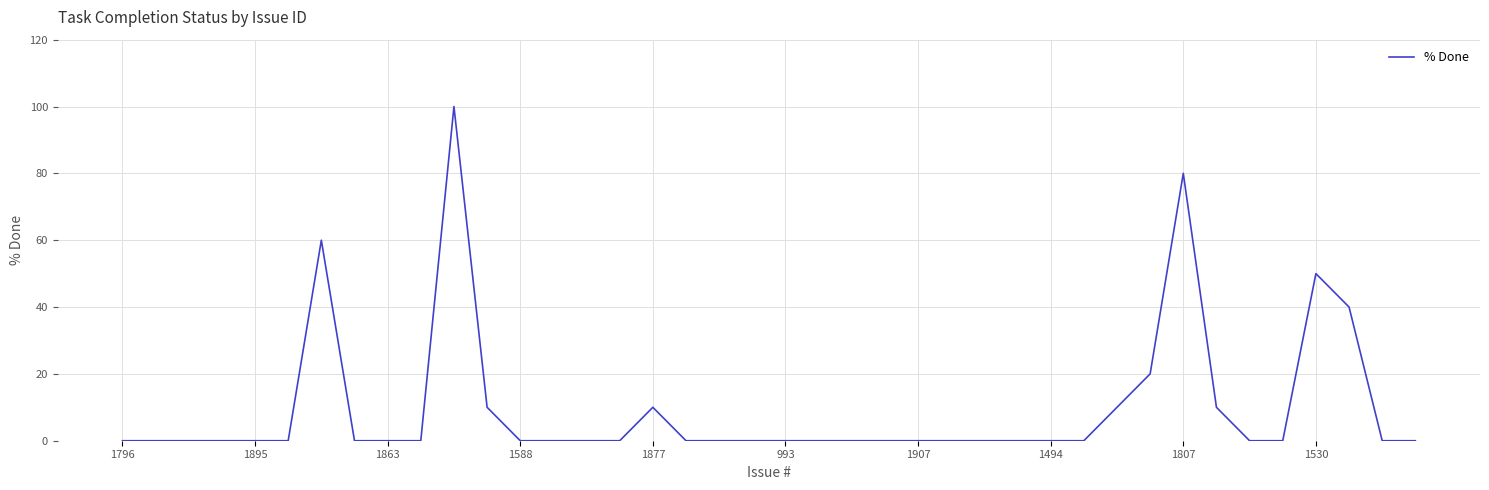

What is the difference between the maximum and minimum values?

100